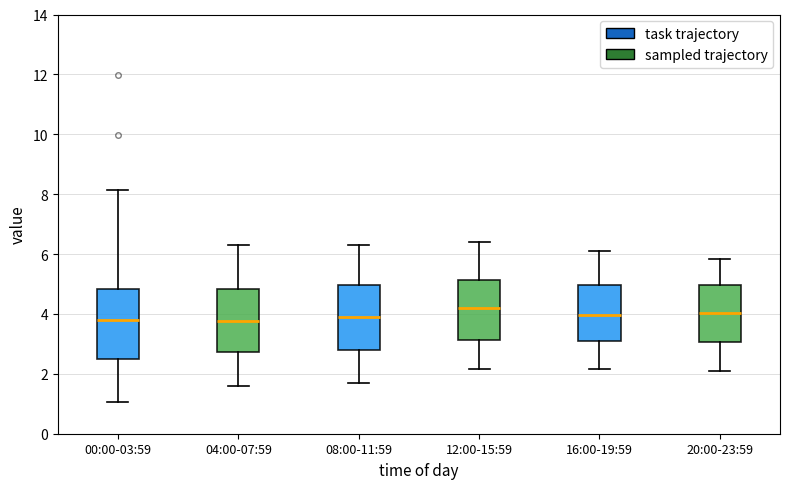

Reading left to right, transcribe this box plot: for each box, give where its median line is, the range the box spans, and where its two whiskers end, as read against the y-axis. The values are not printed on the chart, so give them approximately, as read against the axis.

00:00-03:59: median 3.8, box 2.4 to 4.8, whiskers 1.0 to 8.2
04:00-07:59: median 3.8, box 2.8 to 4.8, whiskers 1.6 to 6.4
08:00-11:59: median 4.0, box 2.8 to 5.0, whiskers 1.8 to 6.4
12:00-15:59: median 4.2, box 3.2 to 5.2, whiskers 2.2 to 6.4
16:00-19:59: median 4.0, box 3.2 to 5.0, whiskers 2.2 to 6.2
20:00-23:59: median 4.0, box 3.0 to 5.0, whiskers 2.2 to 5.8